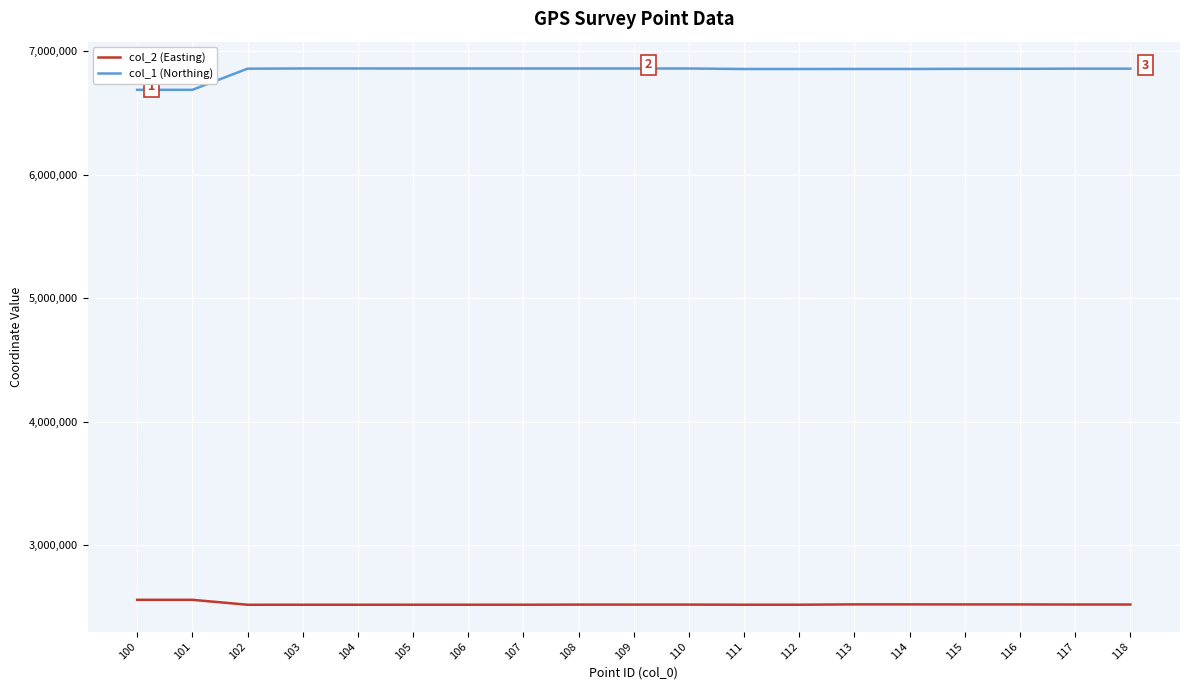

The value of col_1 (Northing) at 109 is 10467468.0. True or false?

False